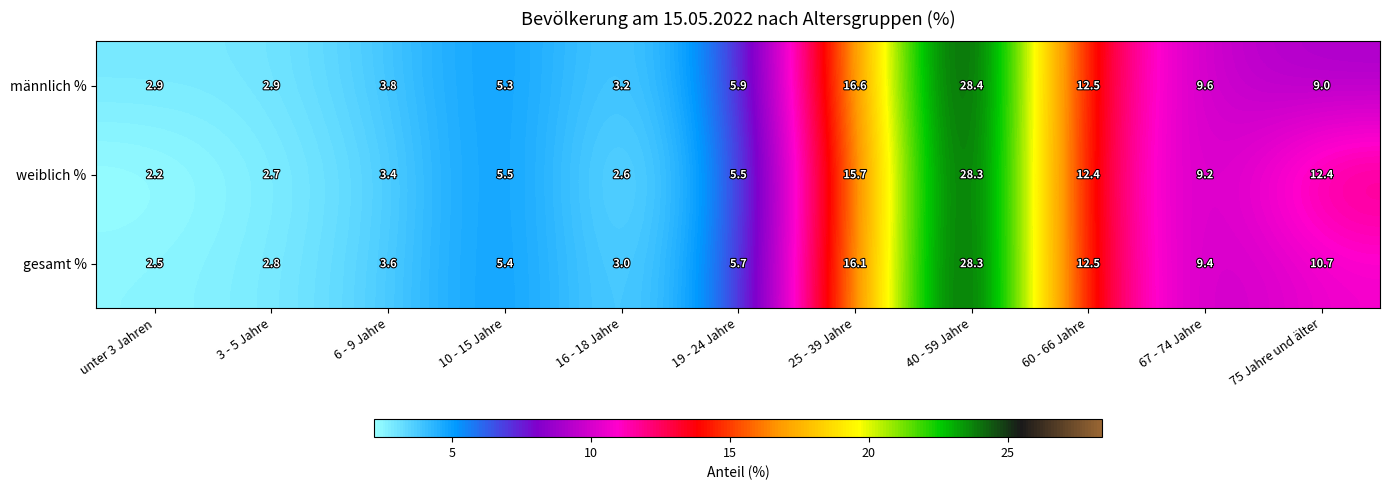

Rank the series by their average value, from lowest to highest.

weiblich %, gesamt %, männlich %